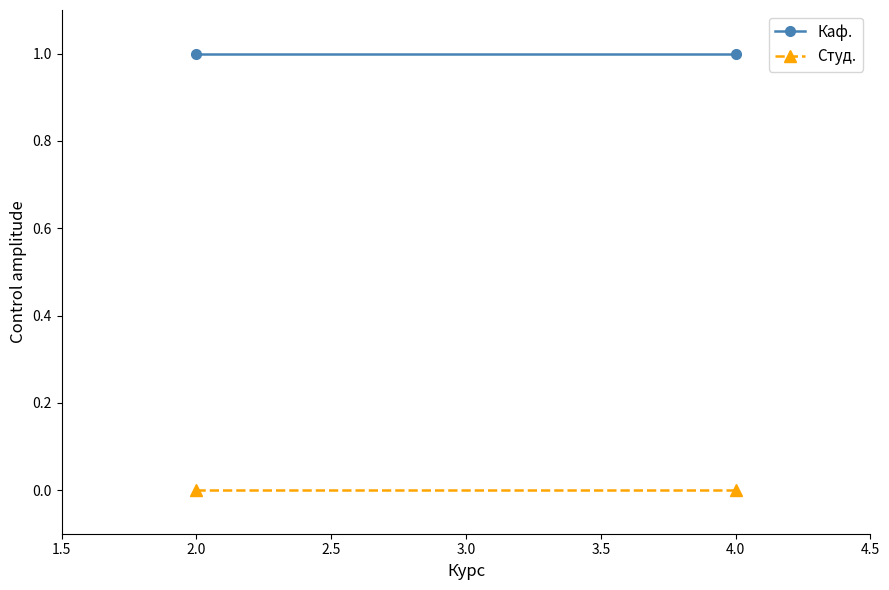

Count the number of categories in the chart.

2